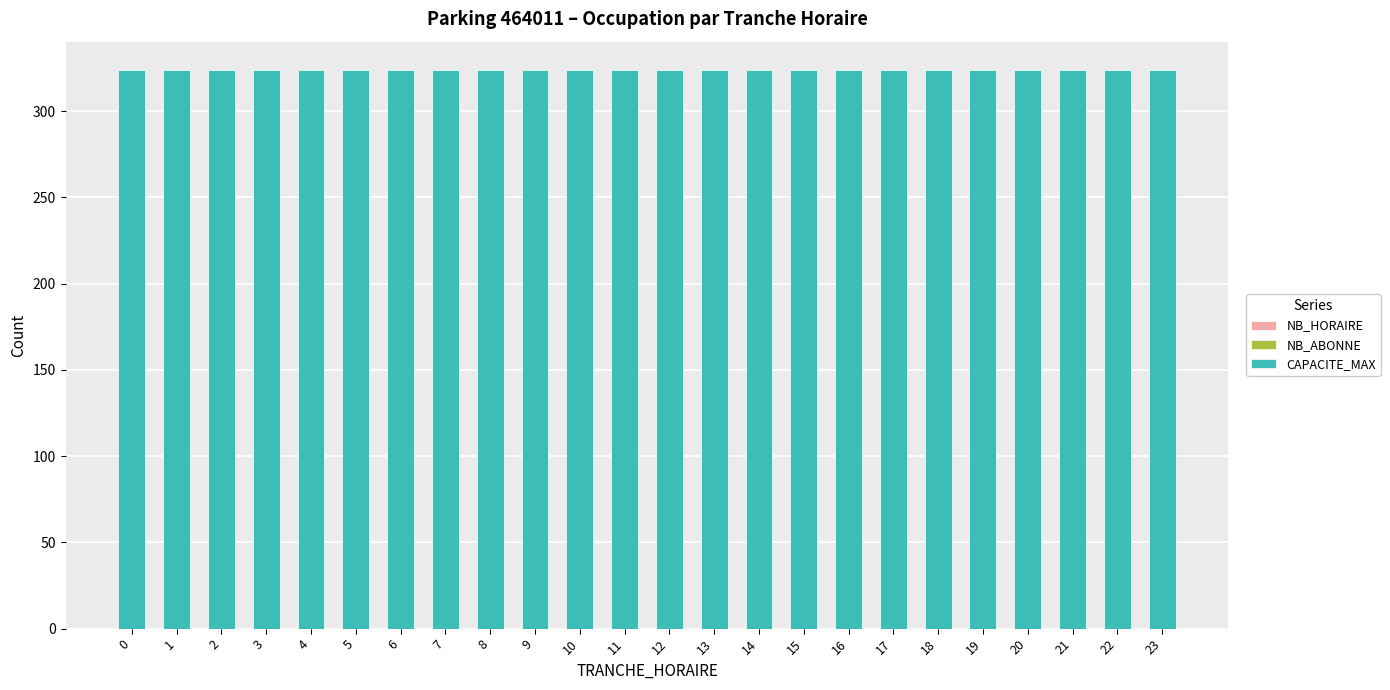

At how many categories does at least one series exceed 18?

24